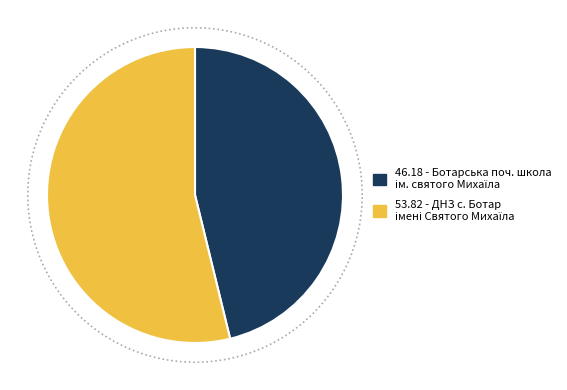

To the nearest percent, what percentage of the pie is Дошкільний навчальний заклад с. Ботар імені Святого Михаїла?

54%